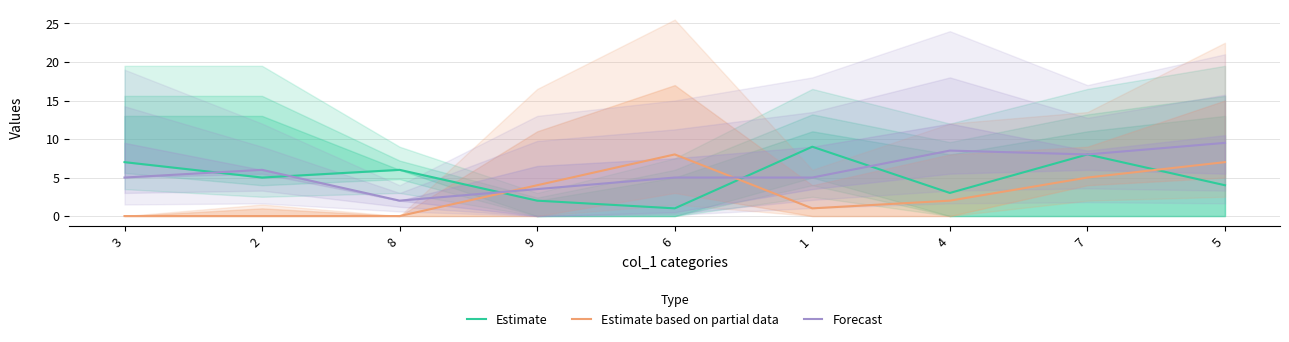

At which label does Estimate based on partial data reach its peak?

6